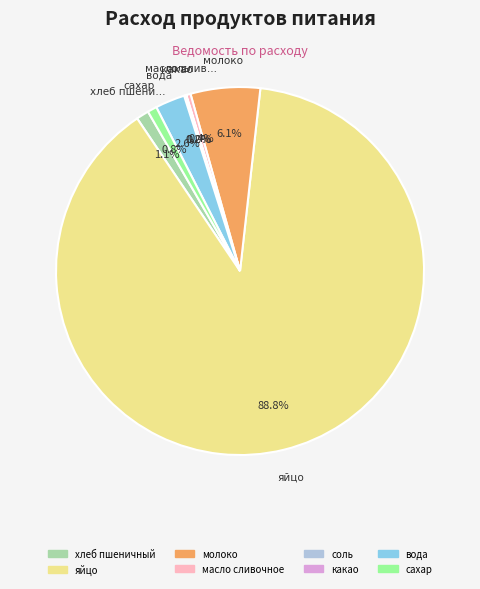

Approximately how many times larger is the value at масло сливочное compared to сахар?

0.5